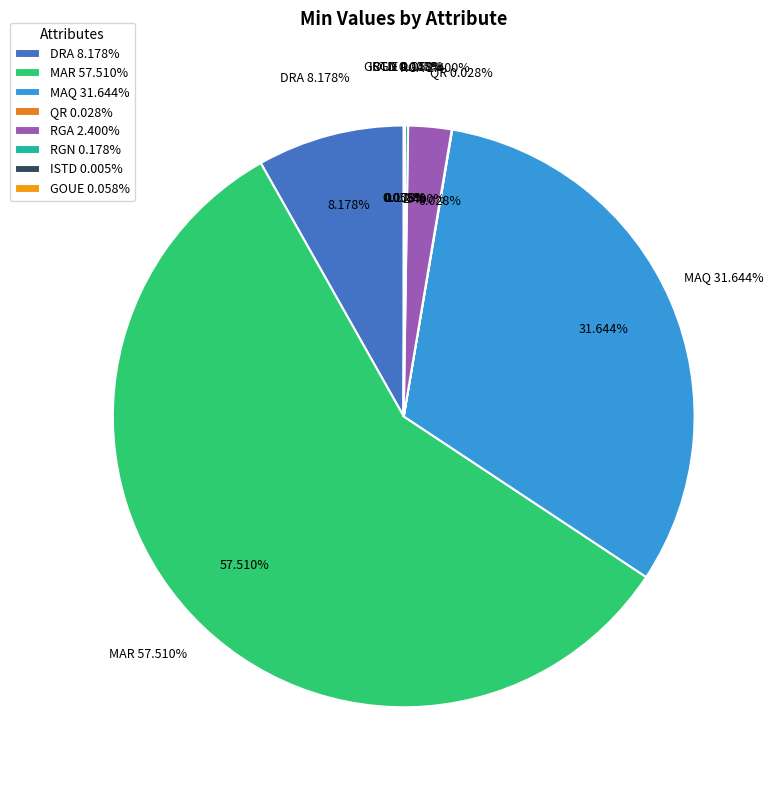

Rank the categories by value from highest to lowest.

MAR, MAQ, DRA, RGA, RGN, GOUE, QR, ISTD